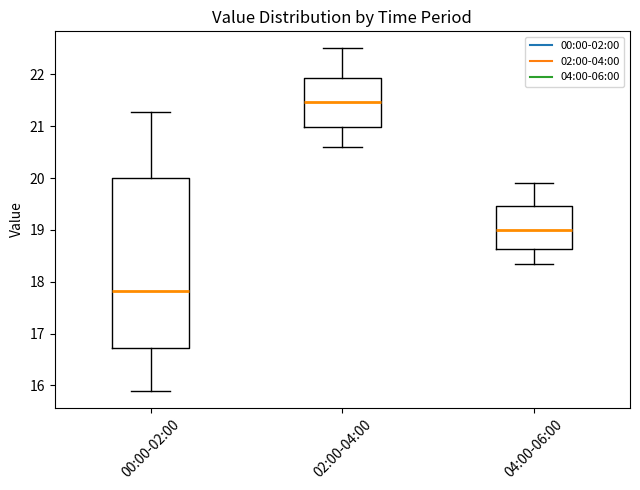

Where is the lower edge of the box for 00:00-02:00 on the y-axis? The values are not printed on the chart, so give them approximately, as read against the axis.

16.7